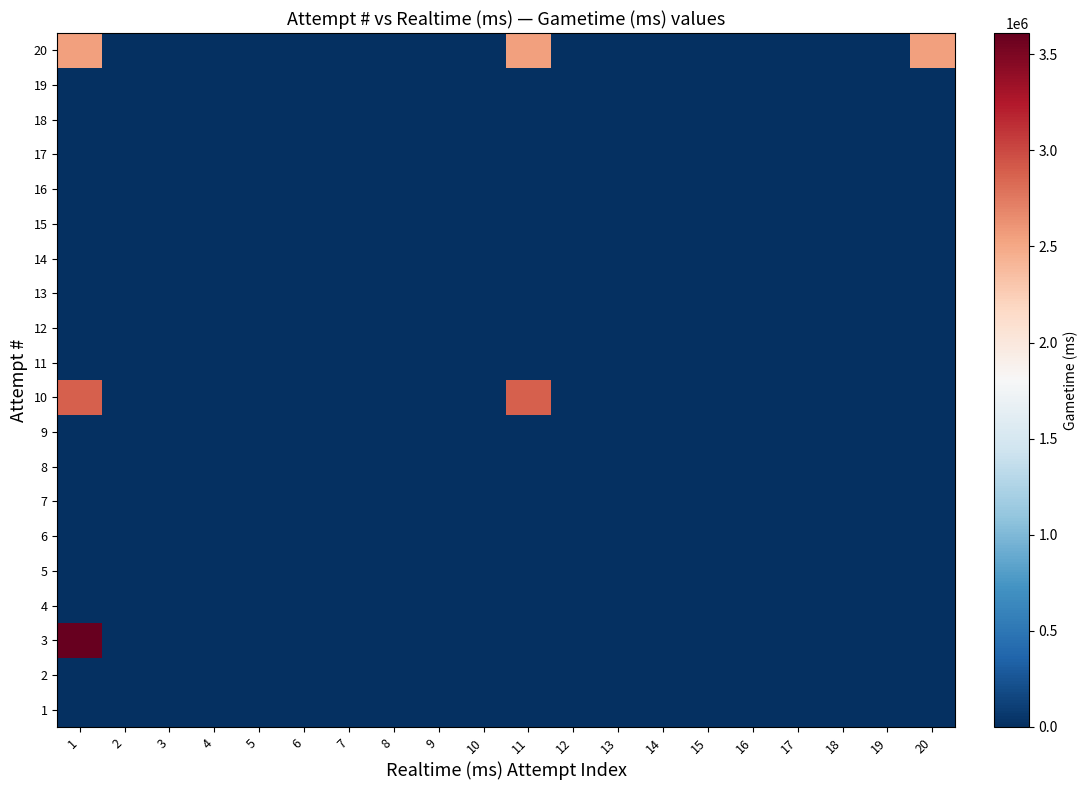

At how many categories does at least one series exceed 847806?

3